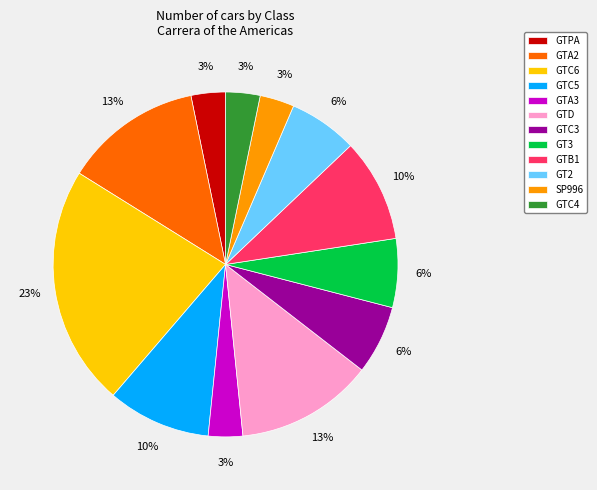

To the nearest percent, what is the combined percentage of GTC5 and GTC4?

13%